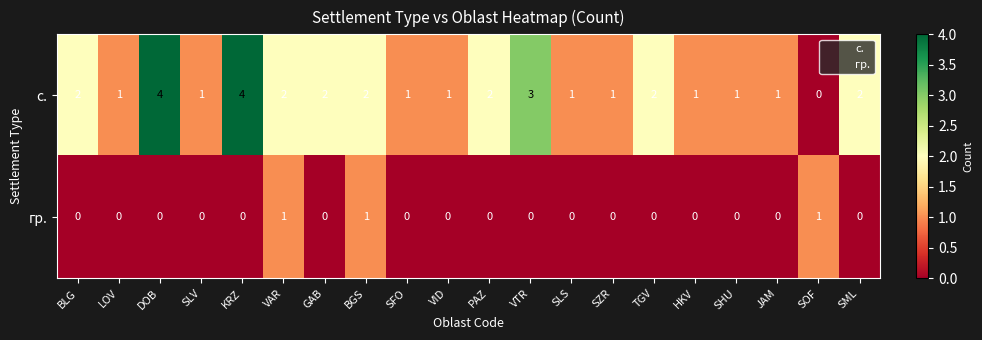

At SOF, list the series in order from largest to smallest.

гр., с.